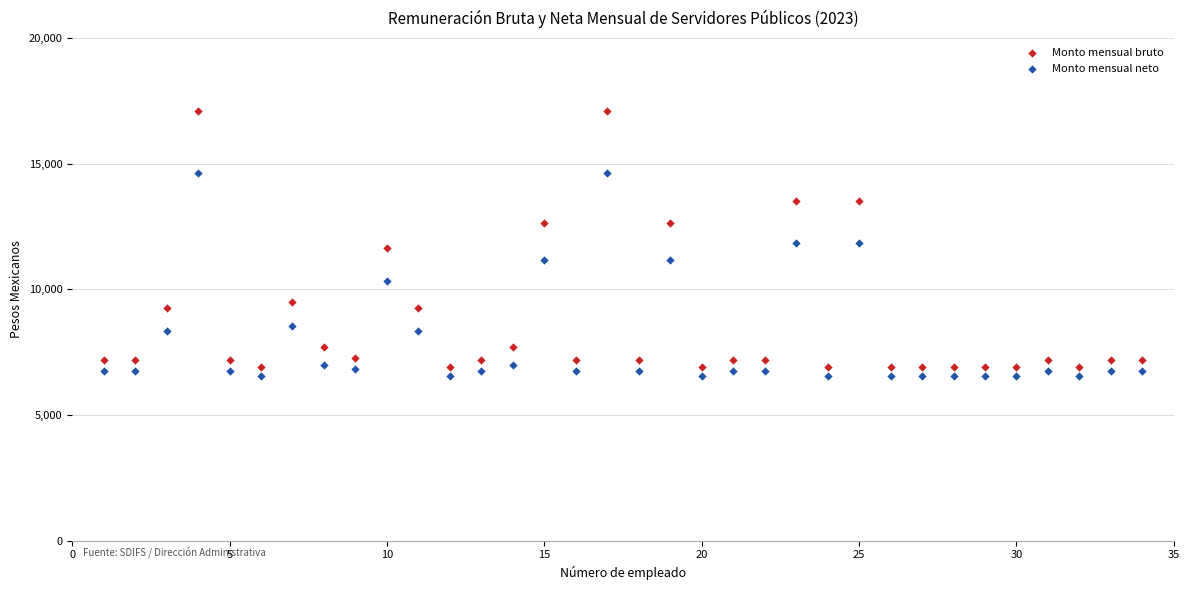

Which series reaches the maximum Y coordinate?

Monto mensual bruto